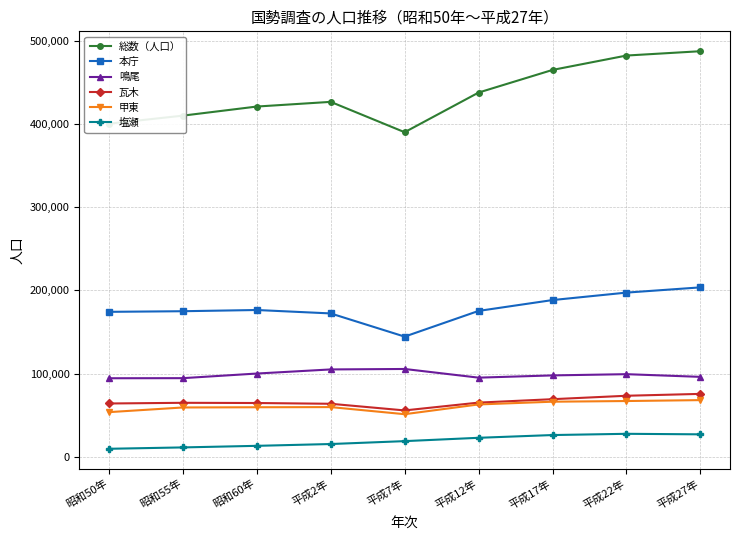

What is the total value across all series at 昭和50年?

796421